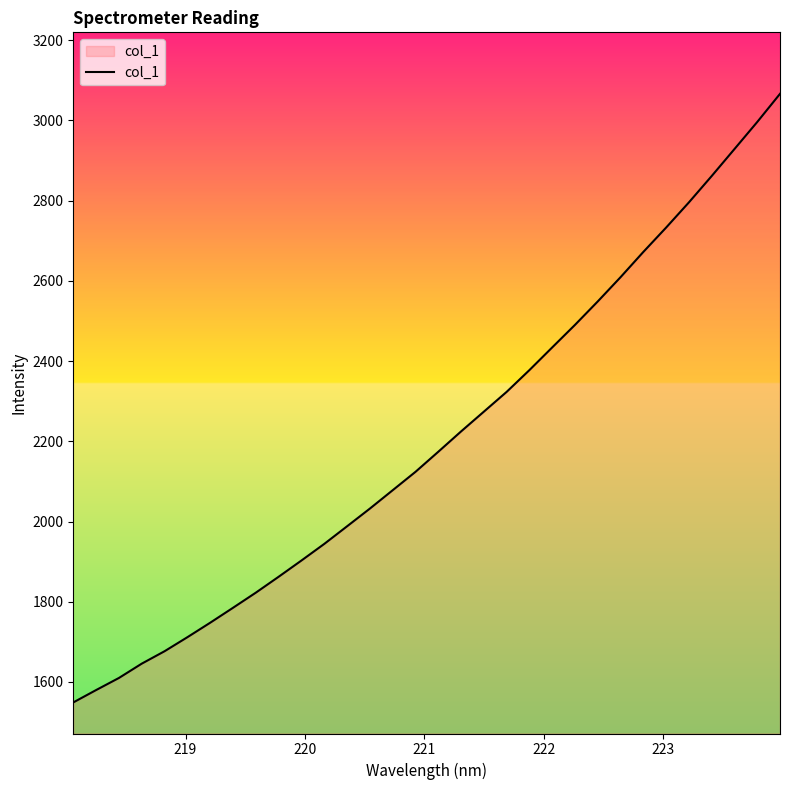

What is the minimum value shown in the chart?

1549.0